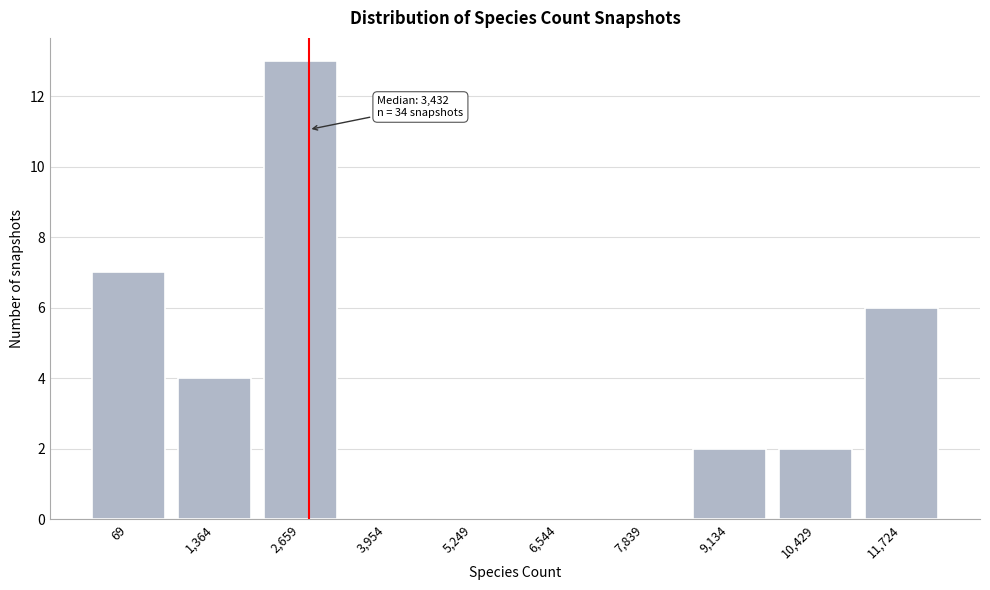

Is it true that the value at 1,364 is 4?

True